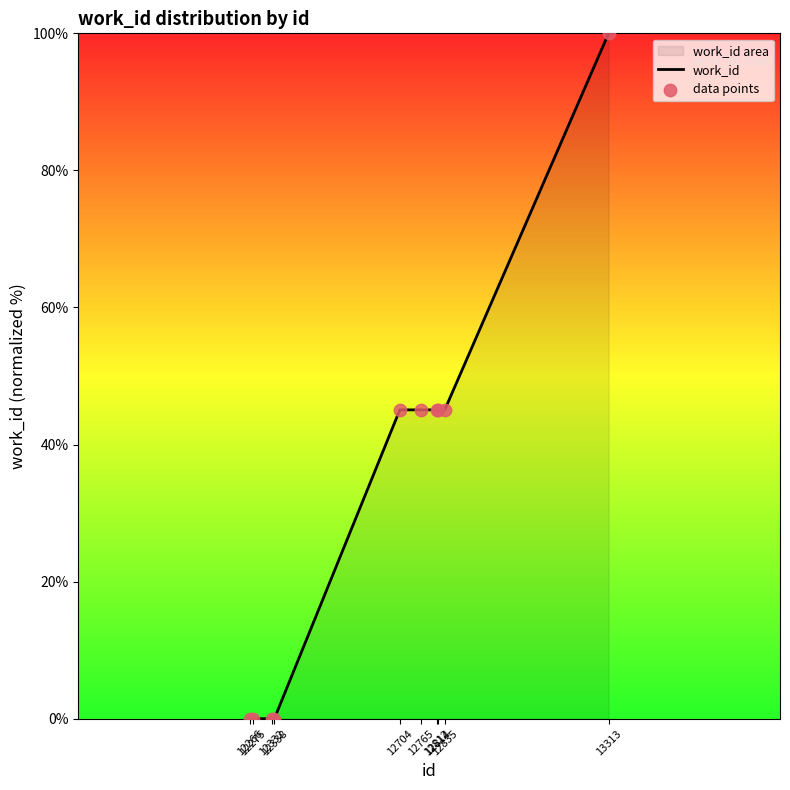

Which series has the largest Y range (max minus min)?

work_id